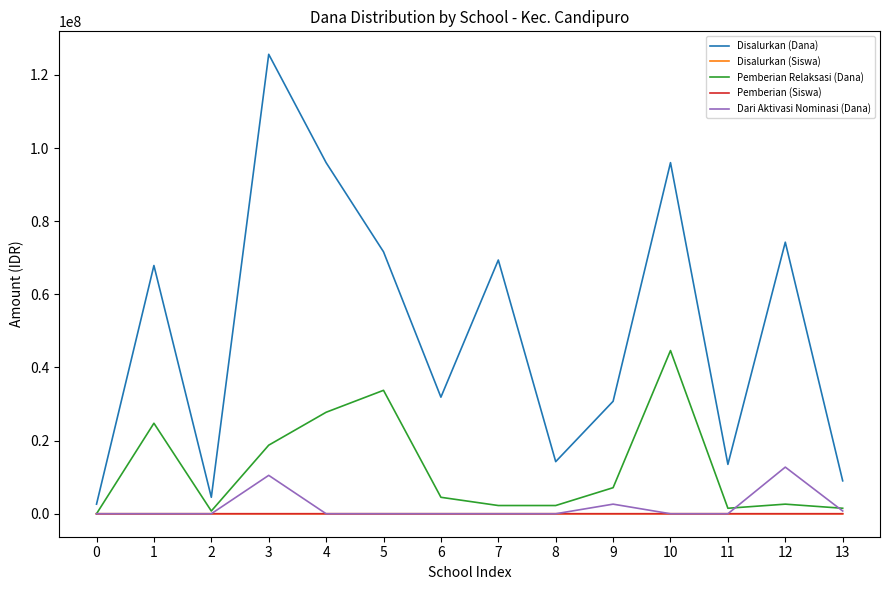

Does the chart have visible grid lines?

No